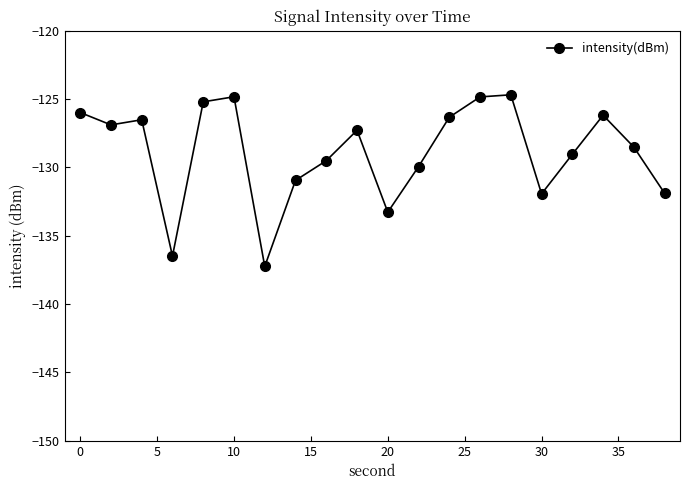

What is the value of the 17th point from the left?

-129.0